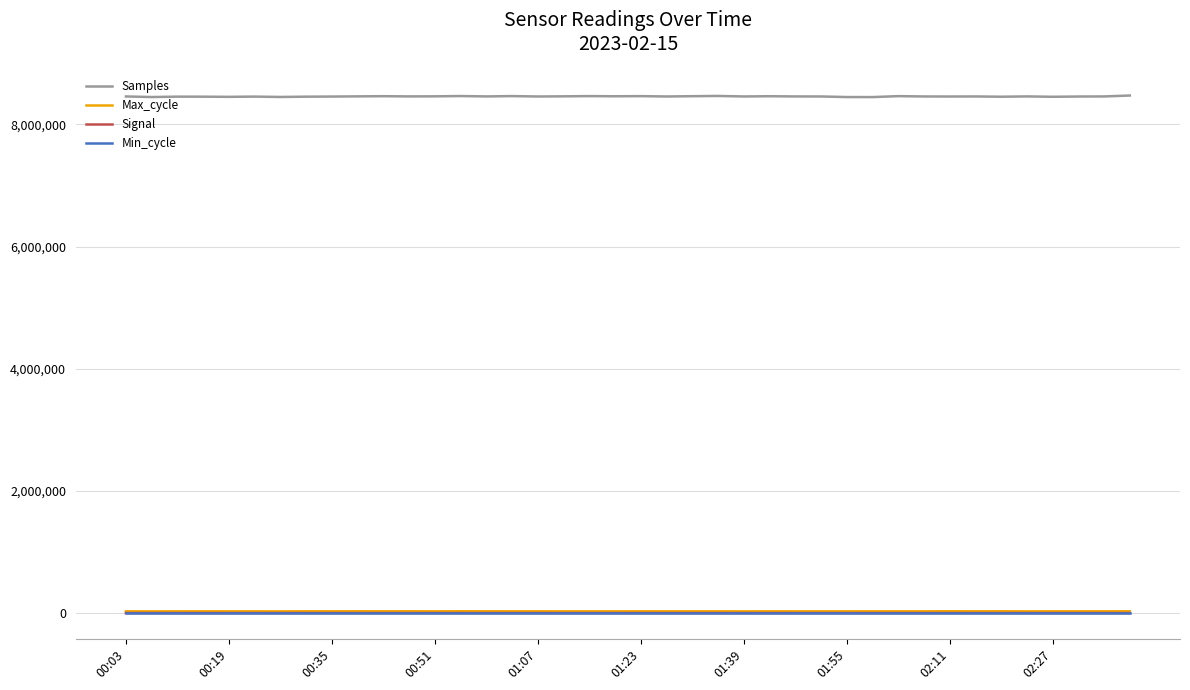

Which series has the widest spread of values?

Samples